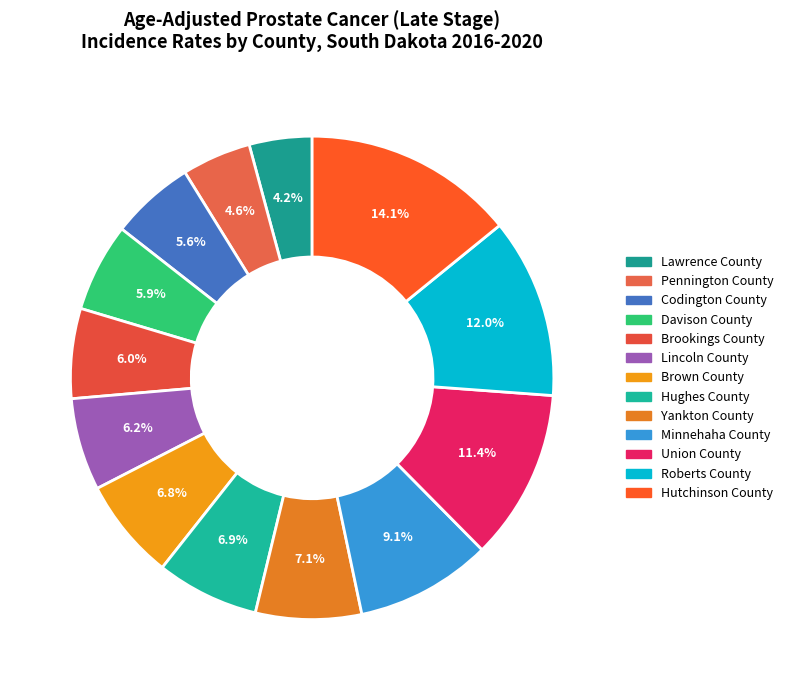

Rank the categories by value from lowest to highest.

Lawrence County, Pennington County, Codington County, Davison County, Brookings County, Lincoln County, Brown County, Hughes County, Yankton County, Minnehaha County, Union County, Roberts County, Hutchinson County